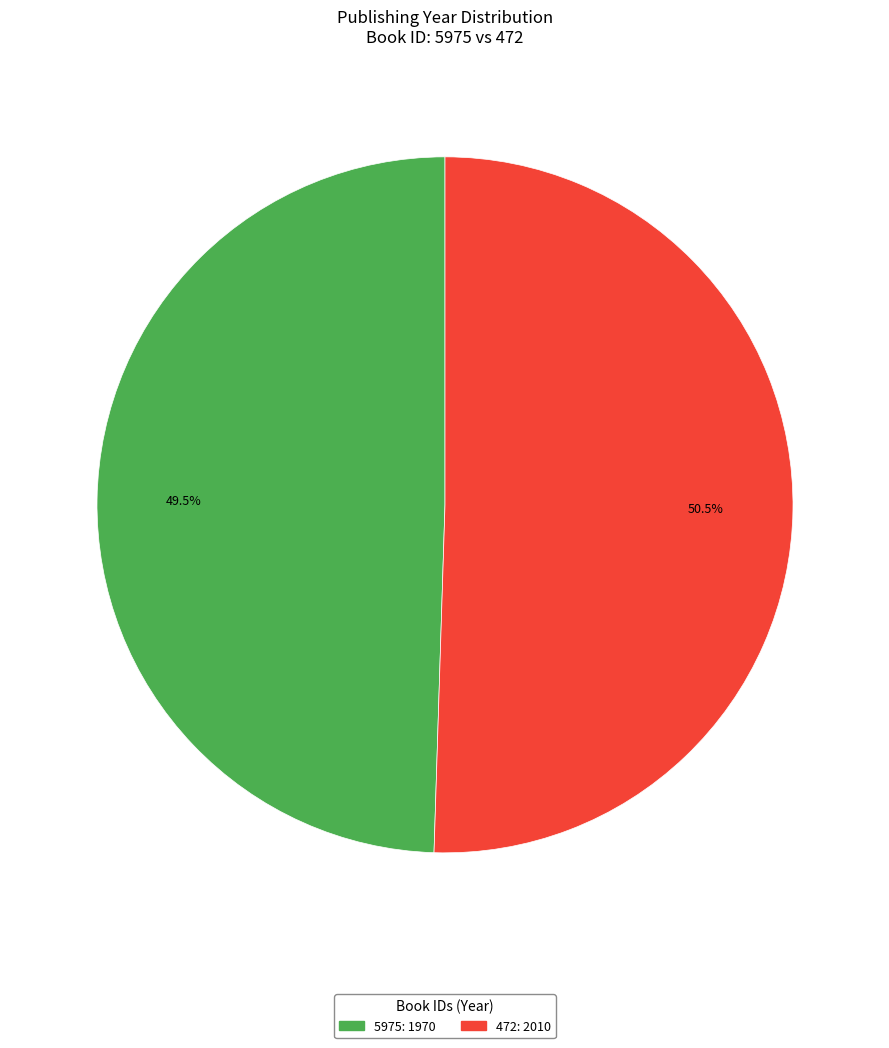

True or false: 5975 accounts for 56% of the total.

False